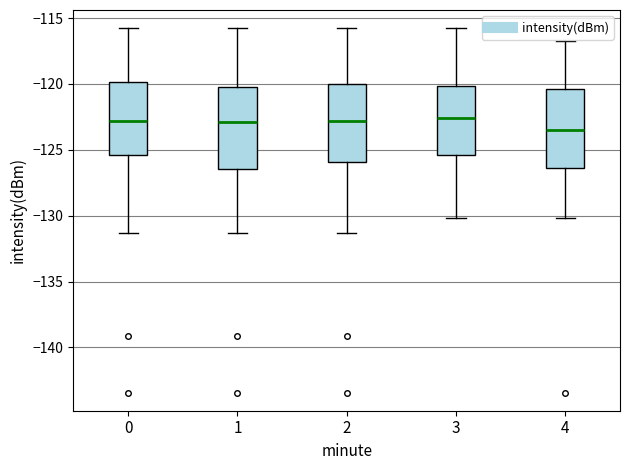

Reading left to right, transcribe this box plot: for each box, give where its median line is, the range the box spans, and where its two whiskers end, as read against the y-axis. The values are not printed on the chart, so give them approximately, as read against the axis.

0: median -123.0, box -125.5 to -120.0, whiskers -131.5 to -116.0
1: median -123.0, box -126.5 to -120.0, whiskers -131.5 to -116.0
2: median -123.0, box -126.0 to -120.0, whiskers -131.5 to -116.0
3: median -122.5, box -125.5 to -120.0, whiskers -130.0 to -116.0
4: median -123.5, box -126.5 to -120.5, whiskers -130.0 to -117.0